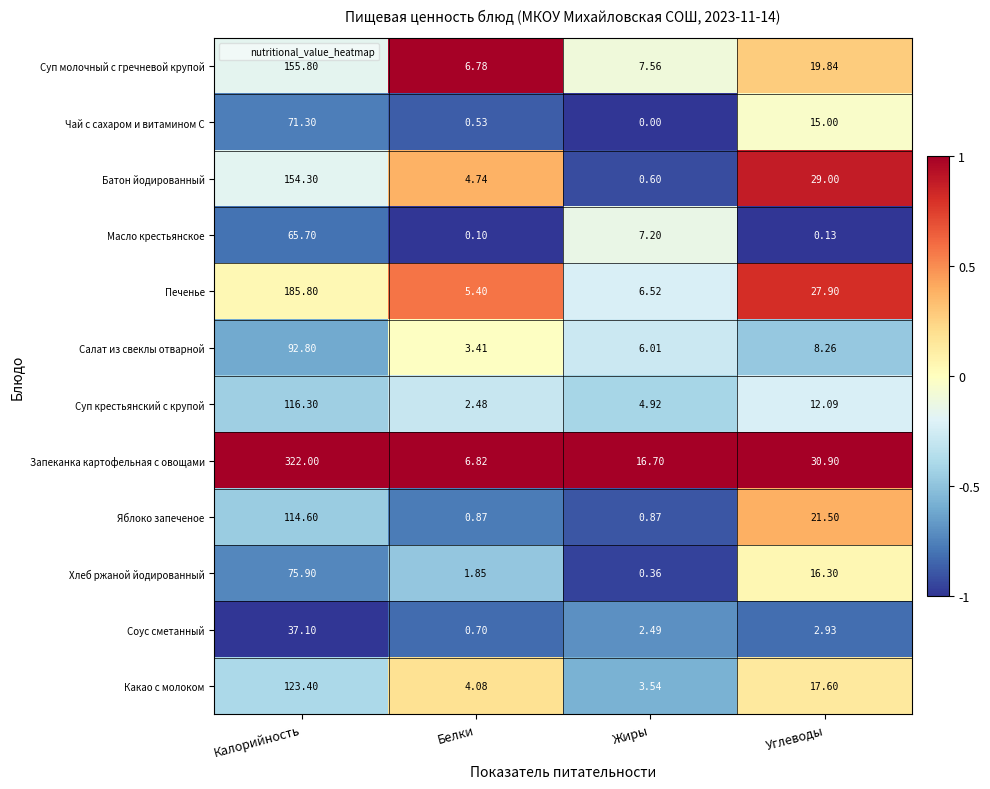

At which label does Хлеб ржаной йодированный reach its peak?

Калорийность